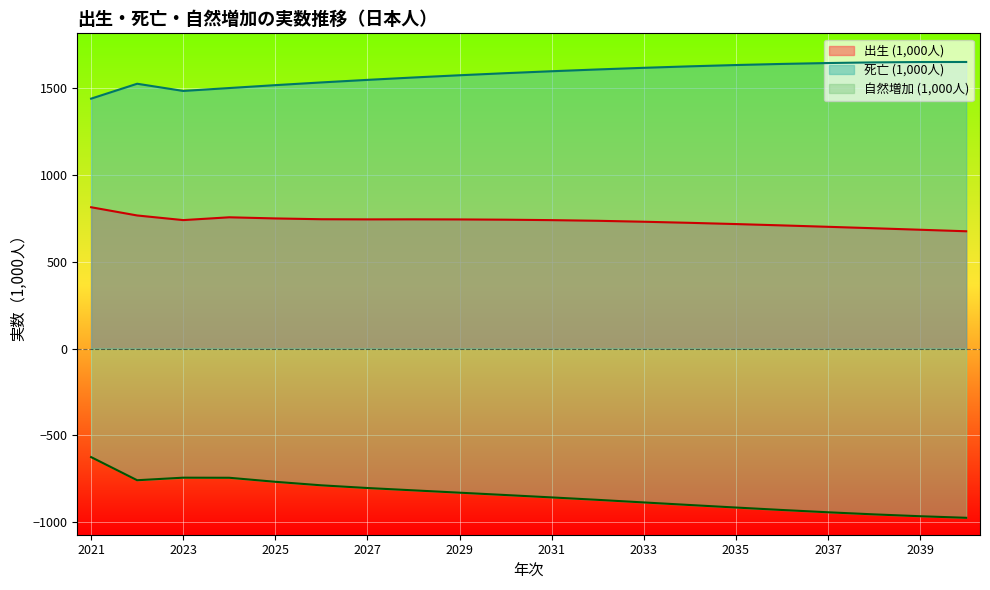

At which category does the chart reach its peak across all series?

2040